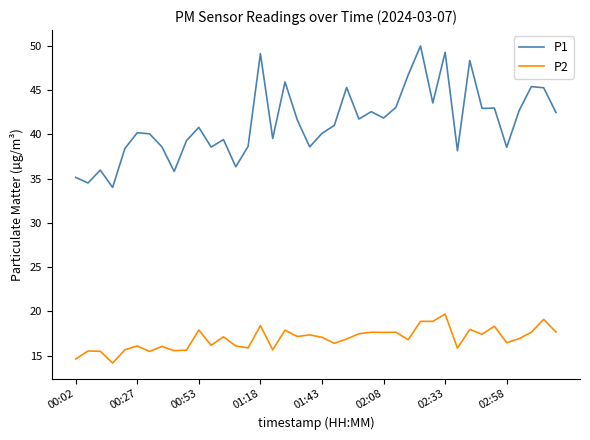

What is the greatest value displayed?

50.0